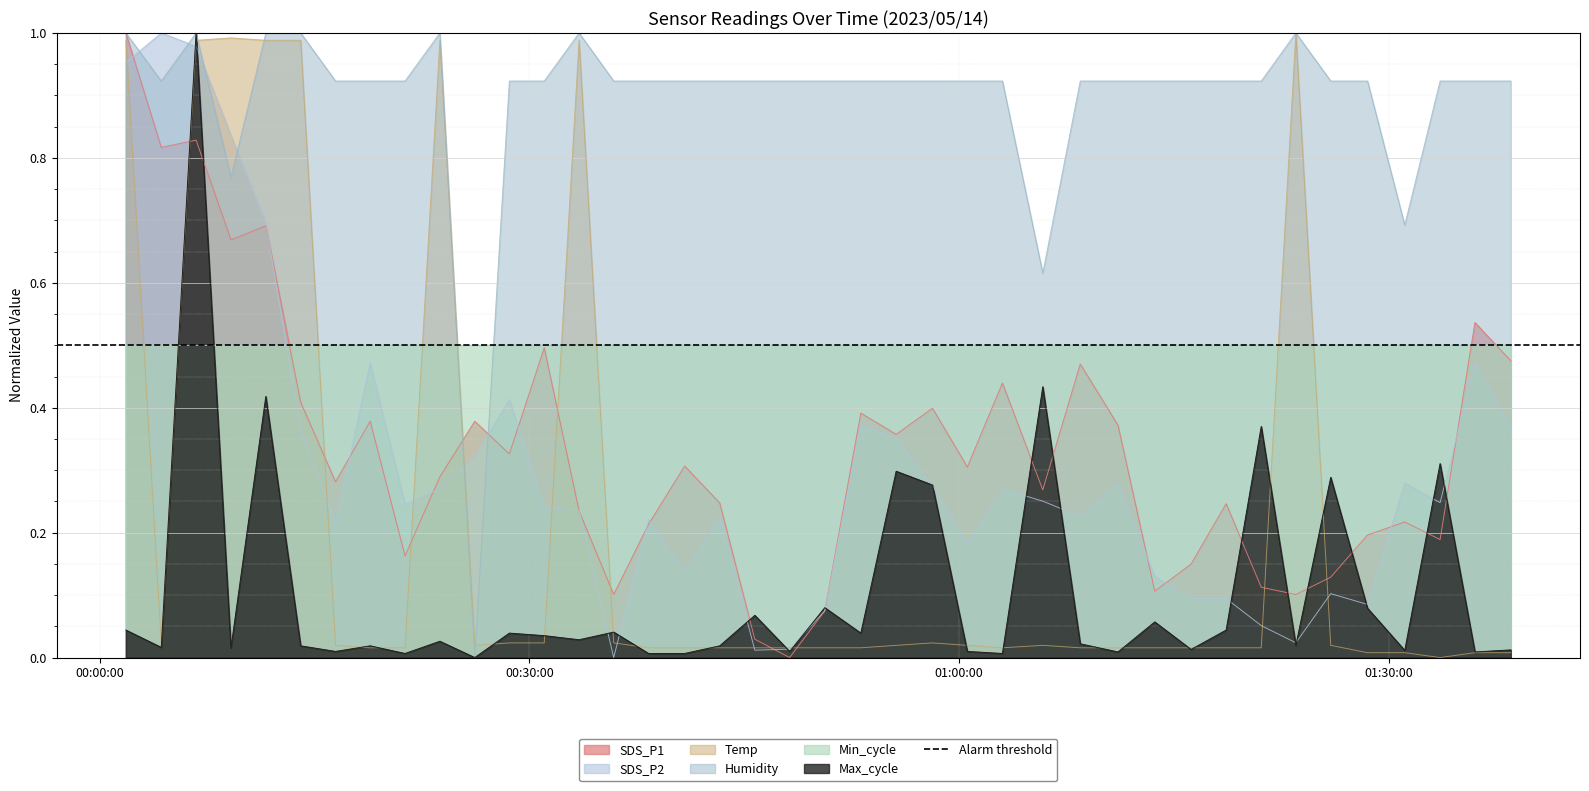

At which category does Humidity reach its first local peak?

2023/05/14 00:06:44